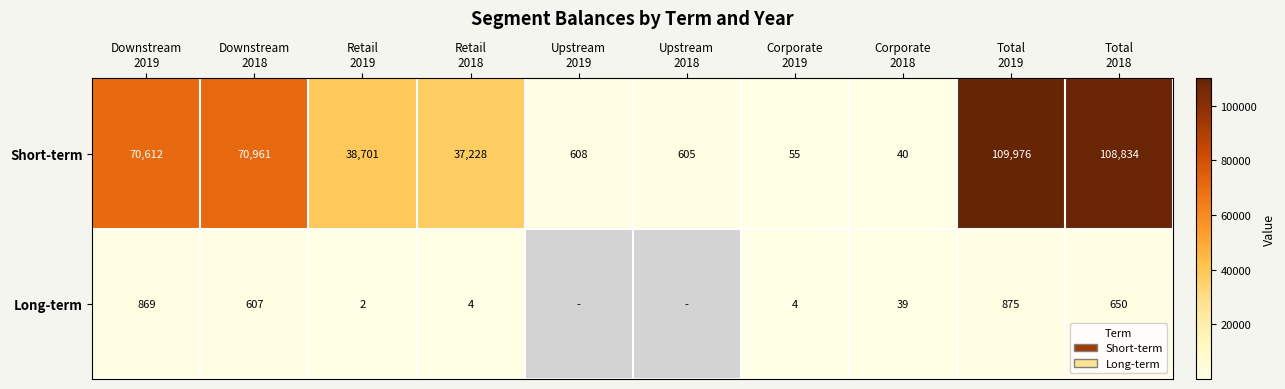

What is the minimum value for Short-term?

40